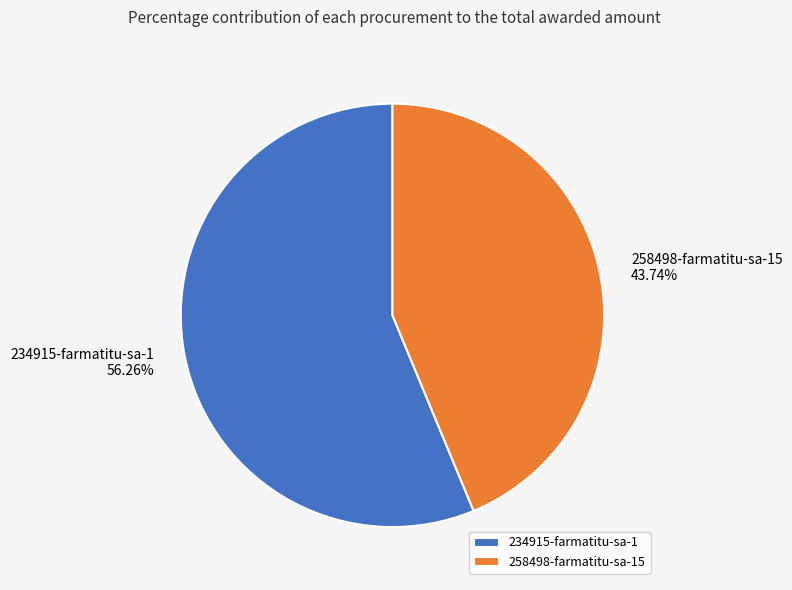

True or false: 234915-farmatitu-sa-1 accounts for 51% of the total.

False